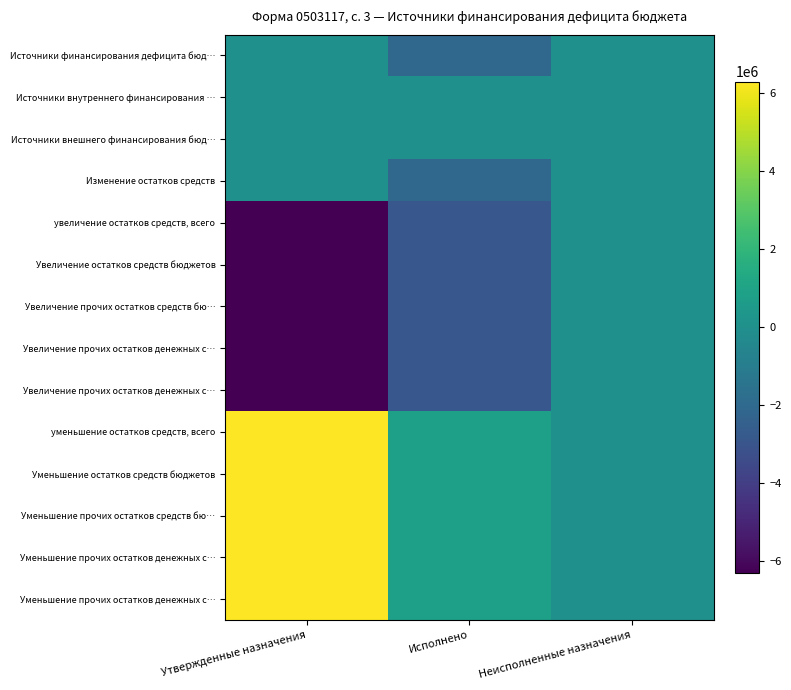

Between Неисполненные назначения and Утвержденные назначения, which is larger?

Неисполненные назначения